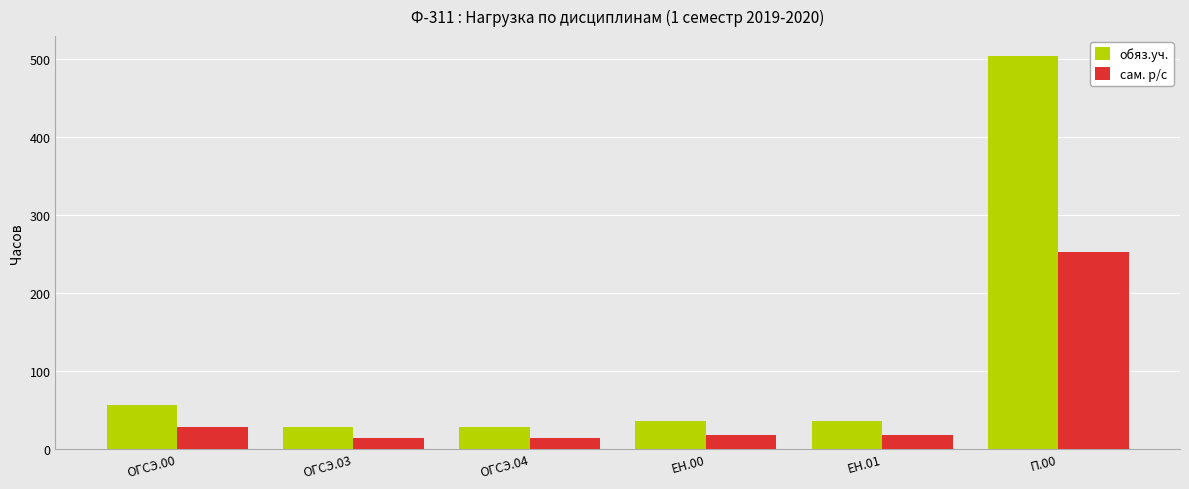

Rank the series by their maximum value, from lowest to highest.

сам. р/с, обяз.уч.